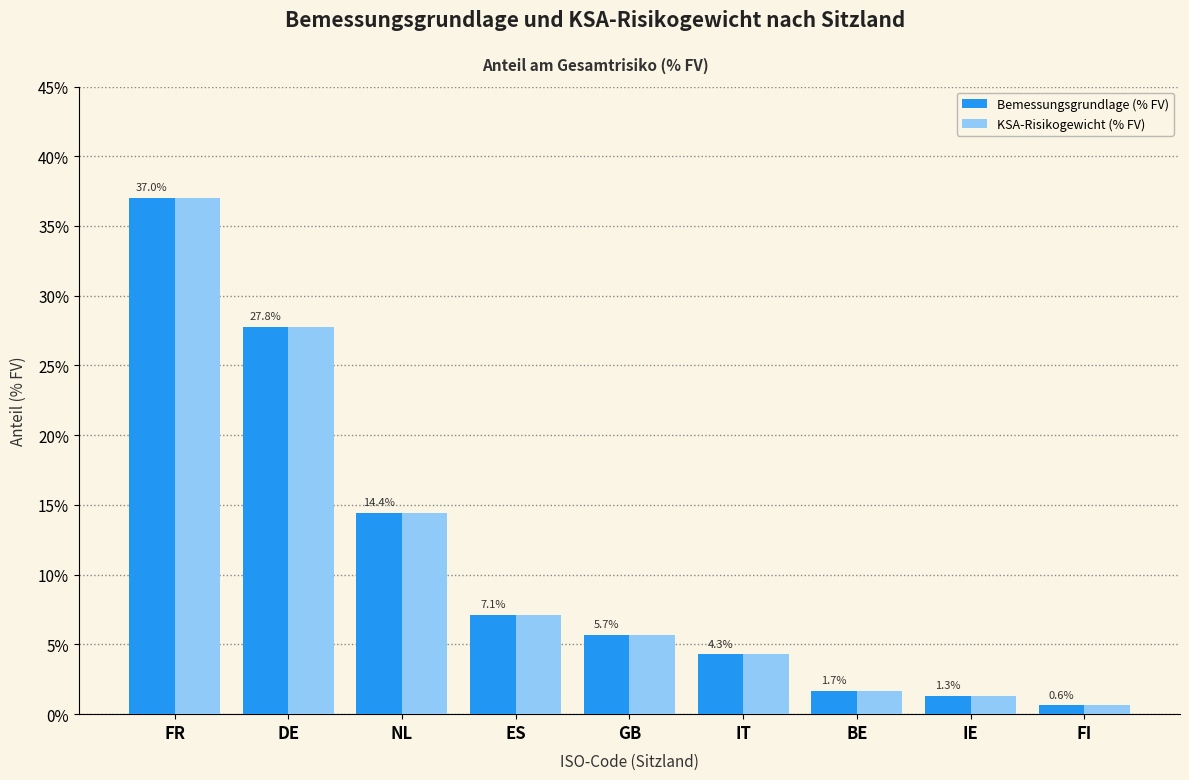

What are all the series names shown in the legend?

Bemessungsgrundlage (% FV), KSA-Risikogewicht (% FV)